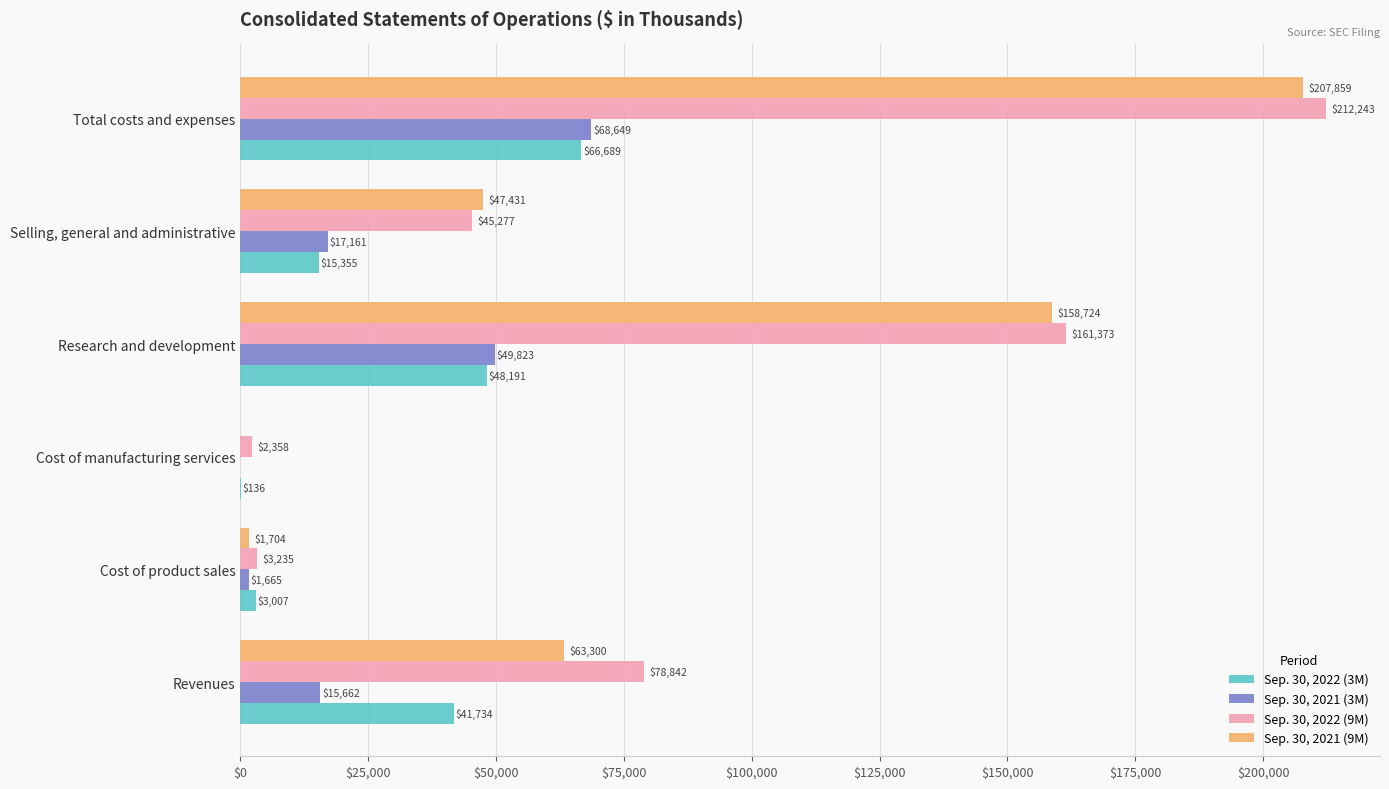

The Sep. 30, 2021 (9M) series shows 0 at Cost of manufacturing services. True or false?

True